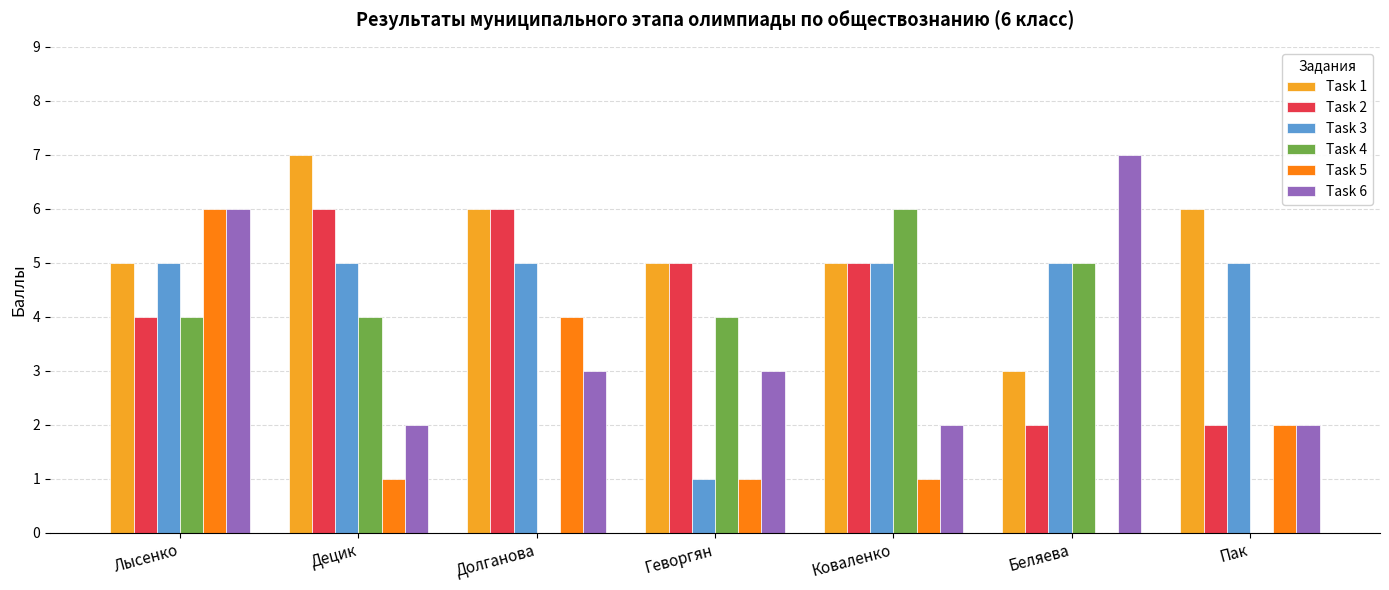

What is the difference between the Task 4 values at Геворгян and Коваленко?

2